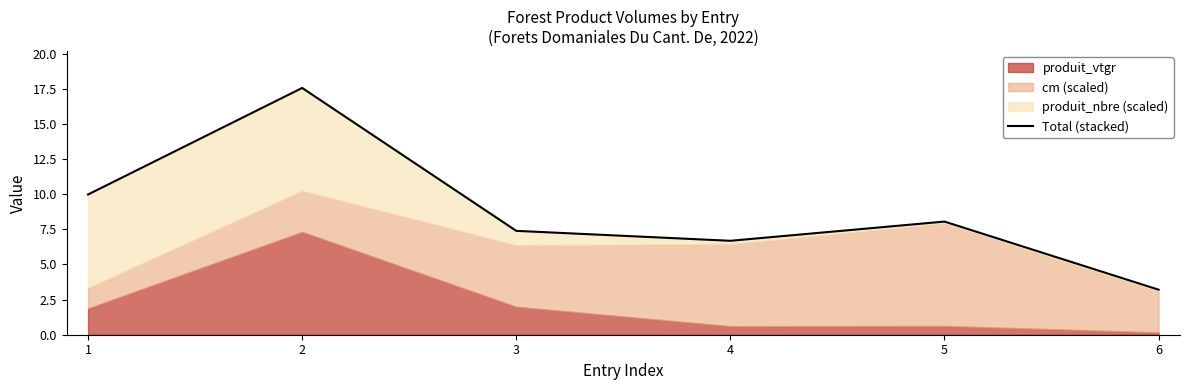

What is the smallest value displayed?

3.2